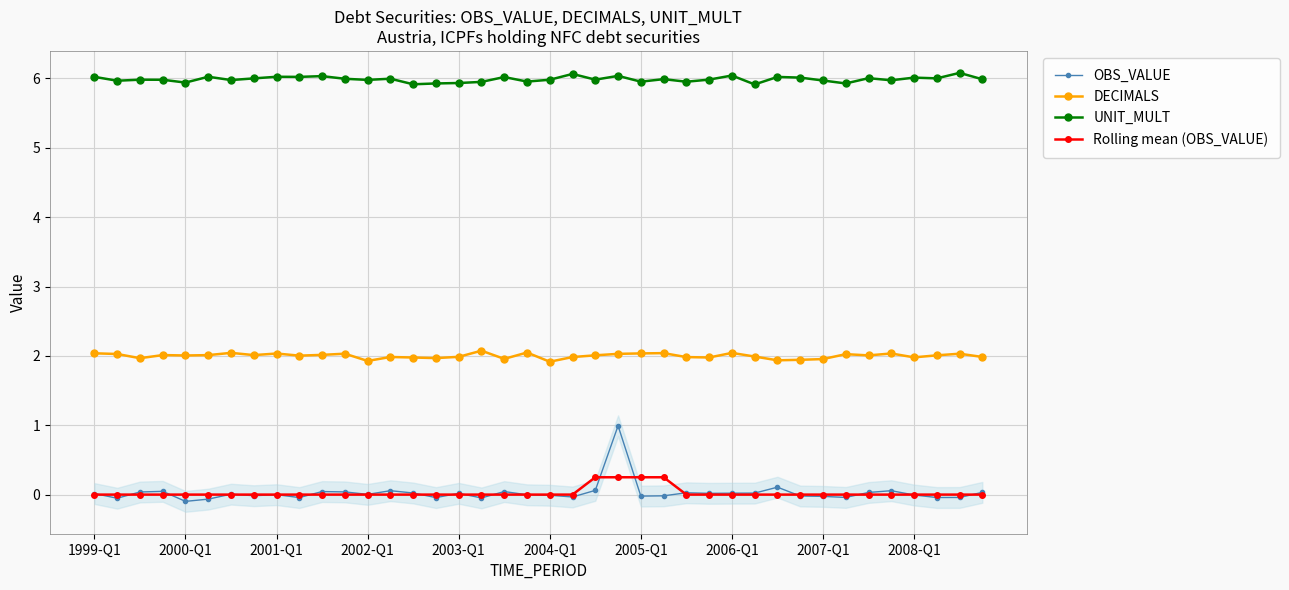

Is it true that OBS_VALUE equals -0.0 at 17?

True